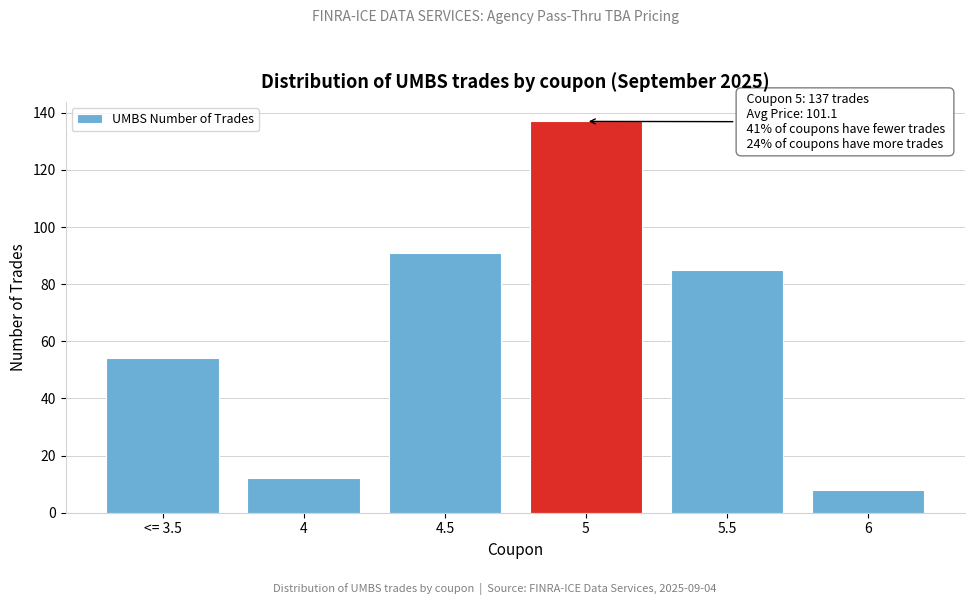

Reading right to left, transcribe all the data shown in this chart.

8	85	137	91	12	54